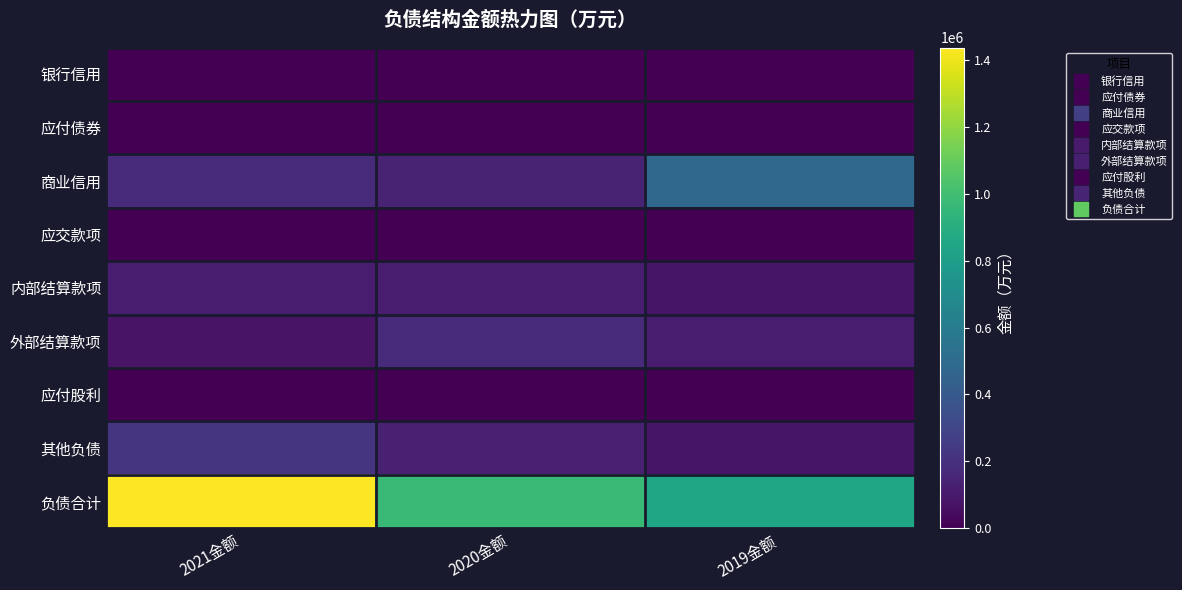

Reading left to right, transcribe all the data shown in this chart.

银行信用: 2021金额=0.0	2020金额=0.0	2019金额=0.0
应付债券: 2021金额=0.0	2020金额=0.0	2019金额=0.0
商业信用: 2021金额=177990.4	2020金额=145492.8	2019金额=481325.3
应交款项: 2021金额=0.0	2020金额=0.0	2019金额=0.0
内部结算款项: 2021金额=117197.1	2020金额=106880.3	2019金额=82562.3
外部结算款项: 2021金额=76903.4	2020金额=179573.6	2019金额=116953.4
应付股利: 2021金额=243.7	2020金额=243.7	2019金额=685.8
其他负债: 2021金额=213349.8	2020金额=134397.2	2019金额=81962.6
负债合计: 2021金额=1436780.4	2020金额=971359.8	2019金额=844318.1